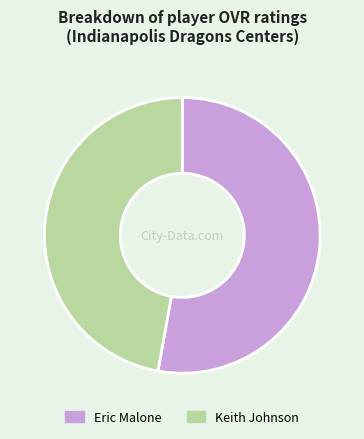

Which category accounts for the majority?

Eric Malone